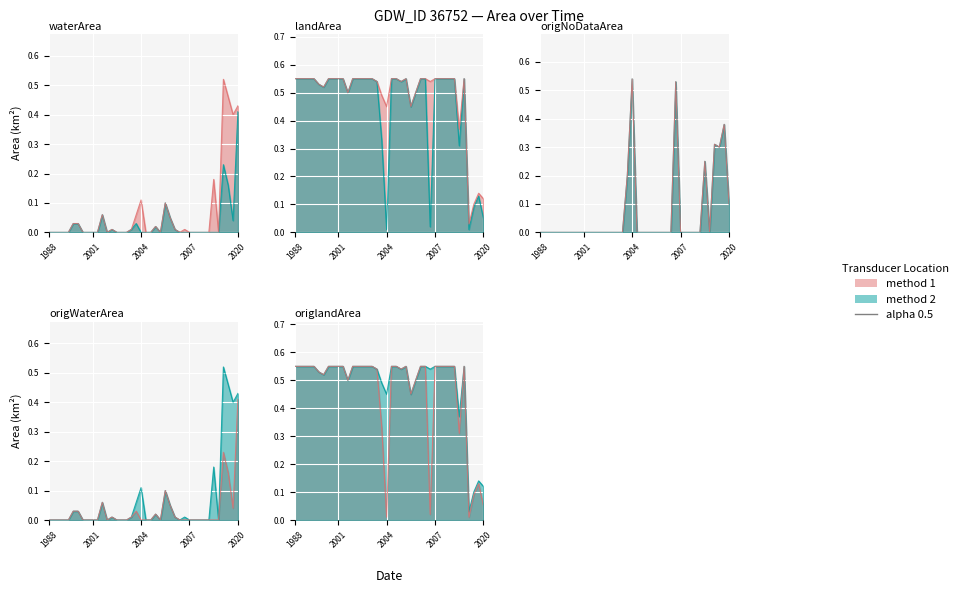

The value of origlandArea at 15 is 0.6. True or false?

True